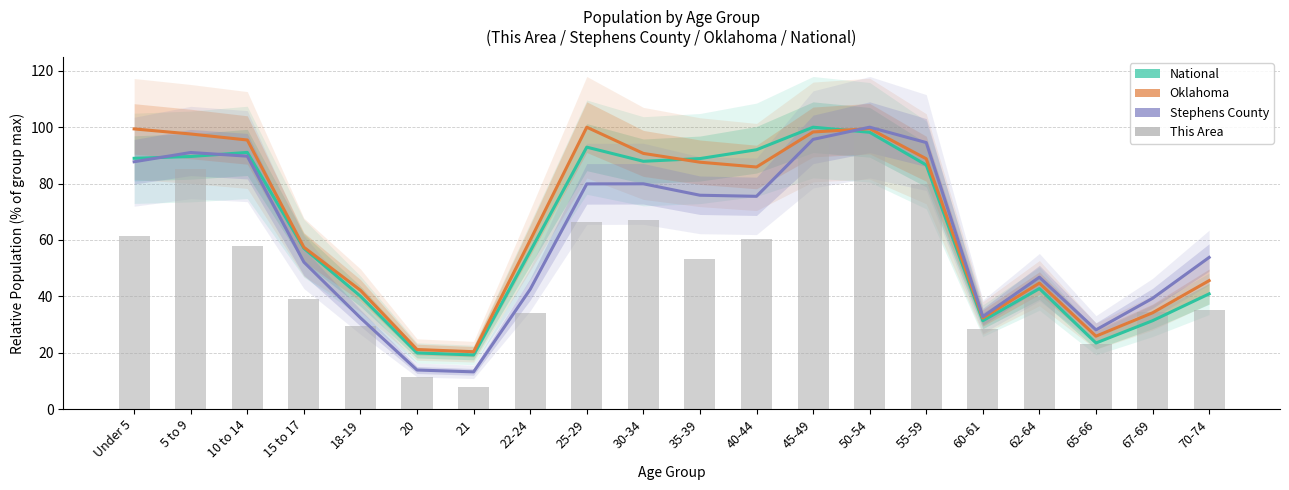

What is the value of the National bar at the 4th from the left?

57.0